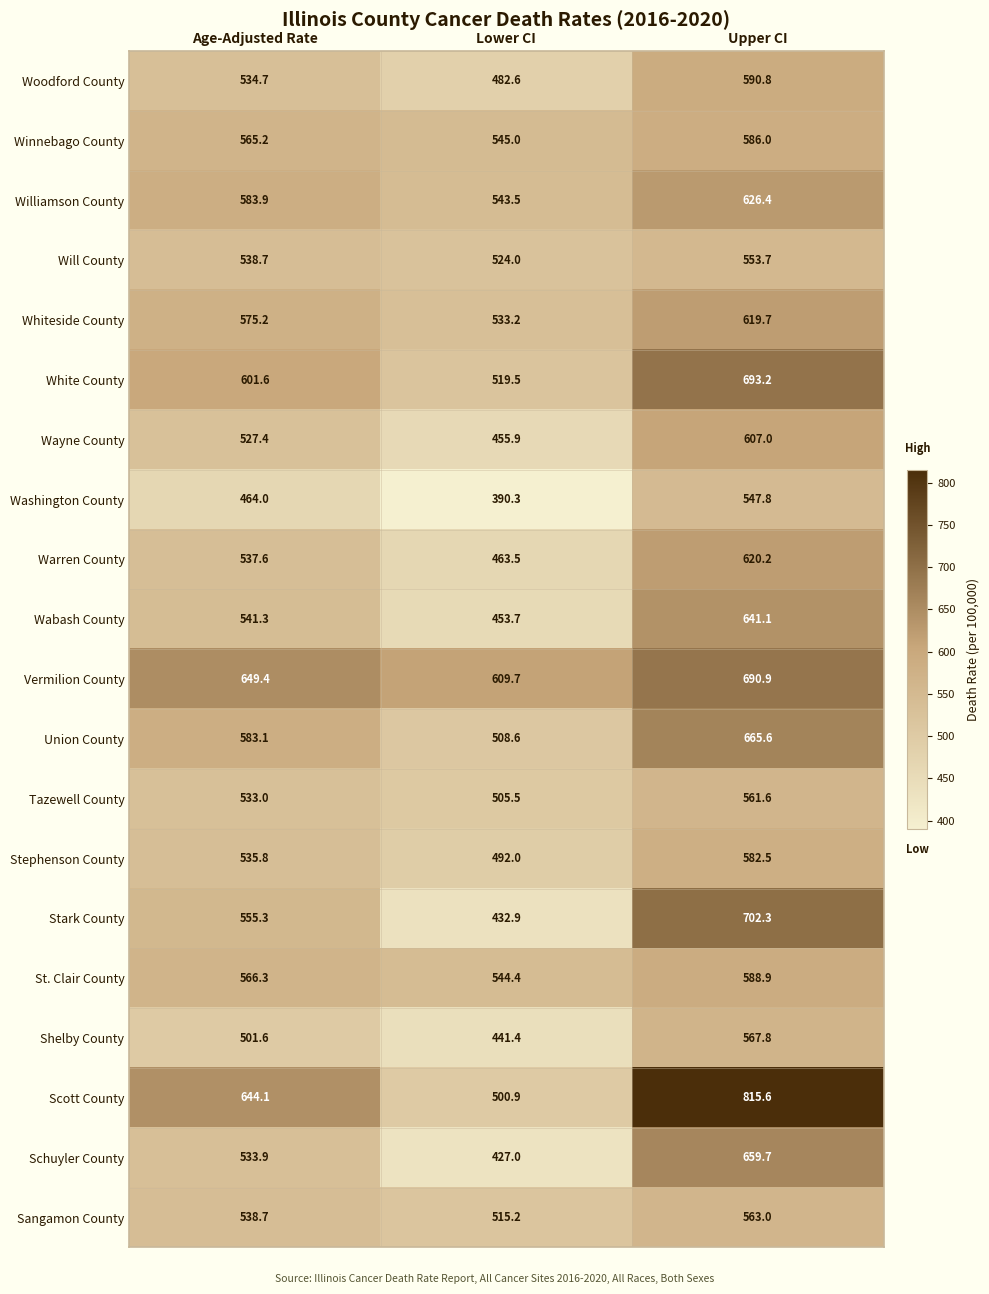

Count the number of data series in this chart.

20